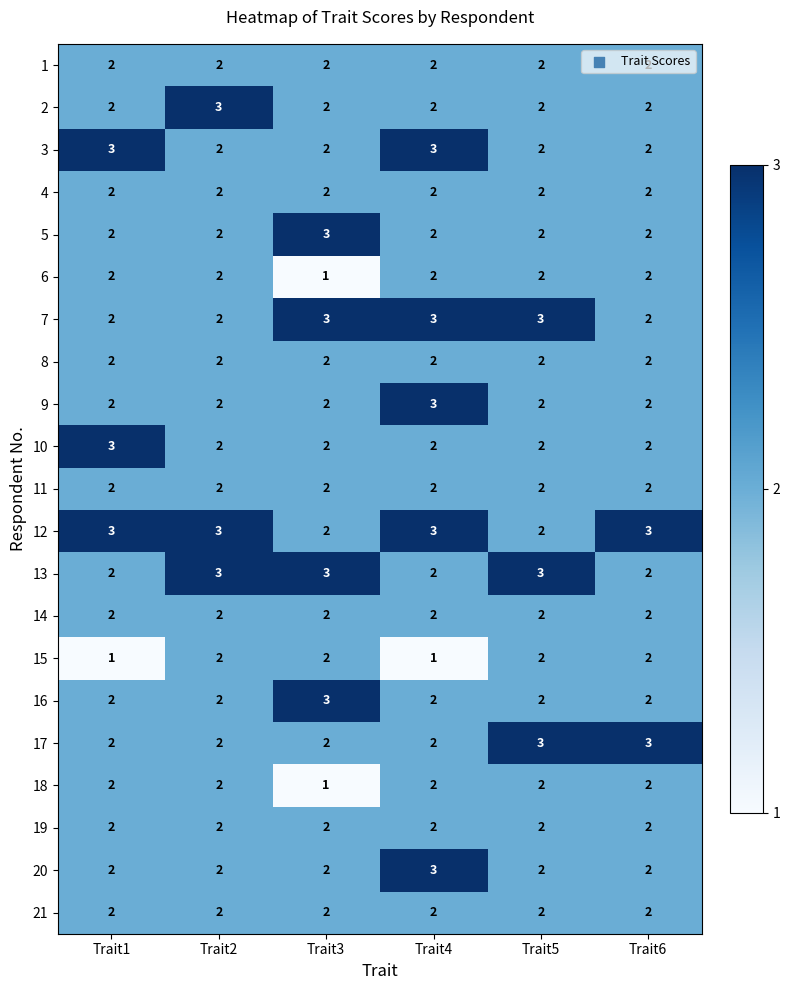

True or false: 10 has a value of 1 at Trait5.

False